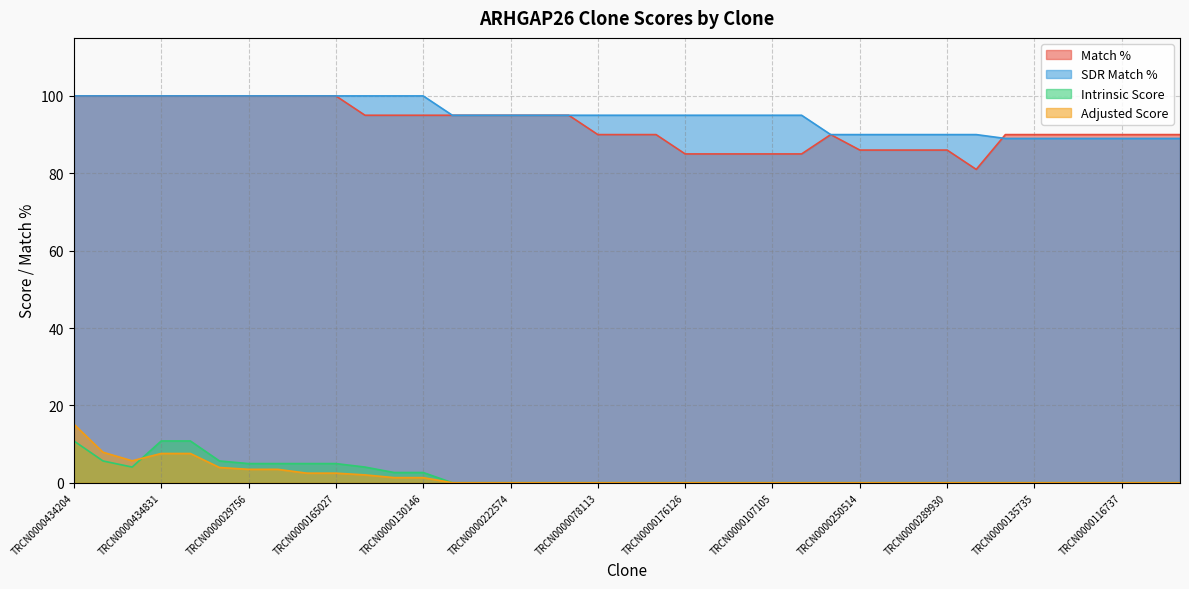

What is the sum of the Intrinsic Score values at TRCN0000087506 and TRCN0000165027?

5.0